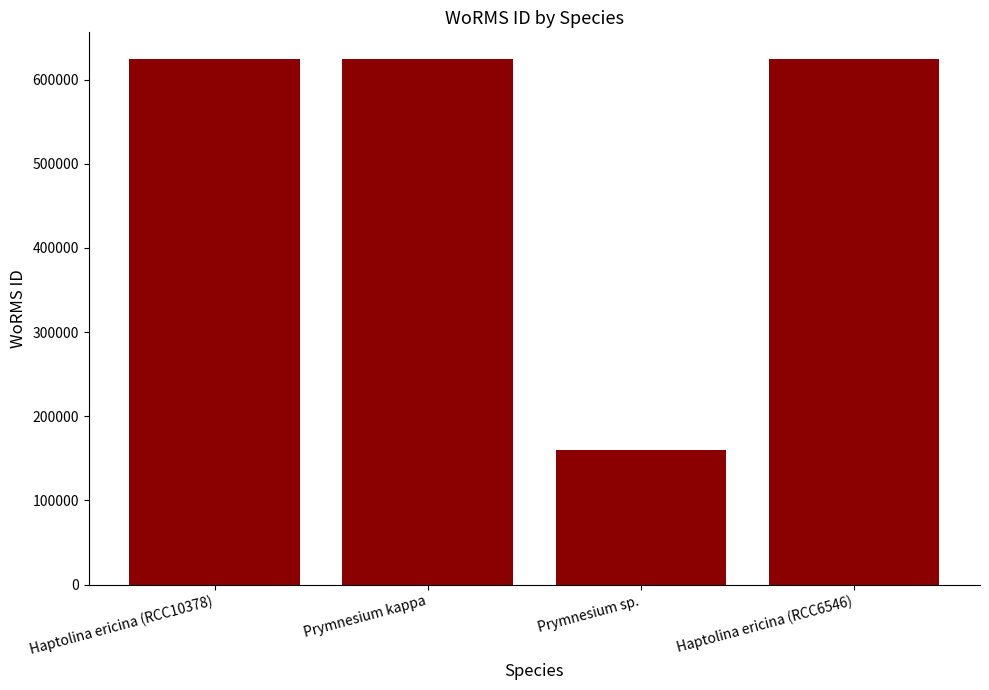

The value at Haptolina ericina (RCC6546) is 624976. True or false?

True